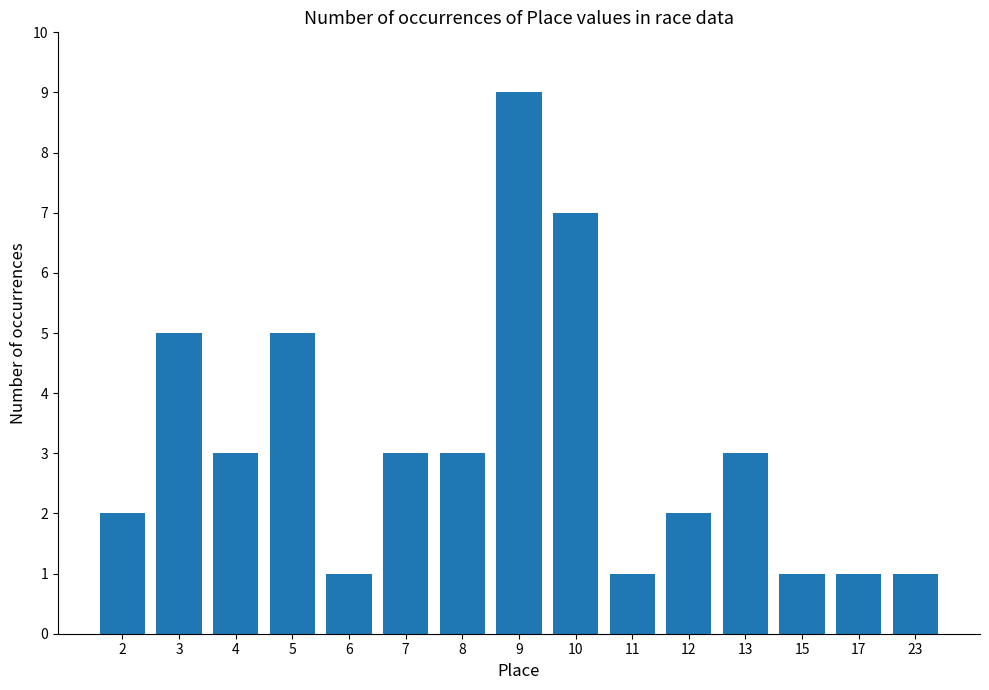

Reading left to right, list all the values displayed in this chart.

2=2	3=5	4=3	5=5	6=1	7=3	8=3	9=9	10=7	11=1	12=2	13=3	15=1	17=1	23=1